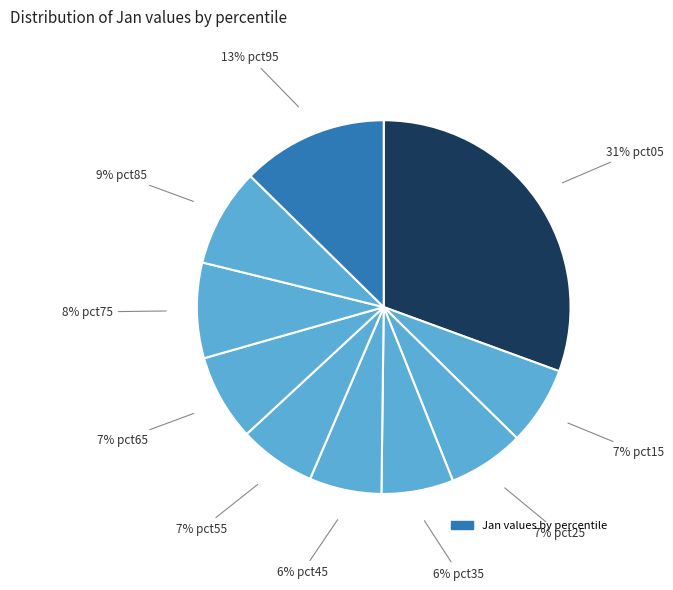

How many segments does this pie chart have?

10